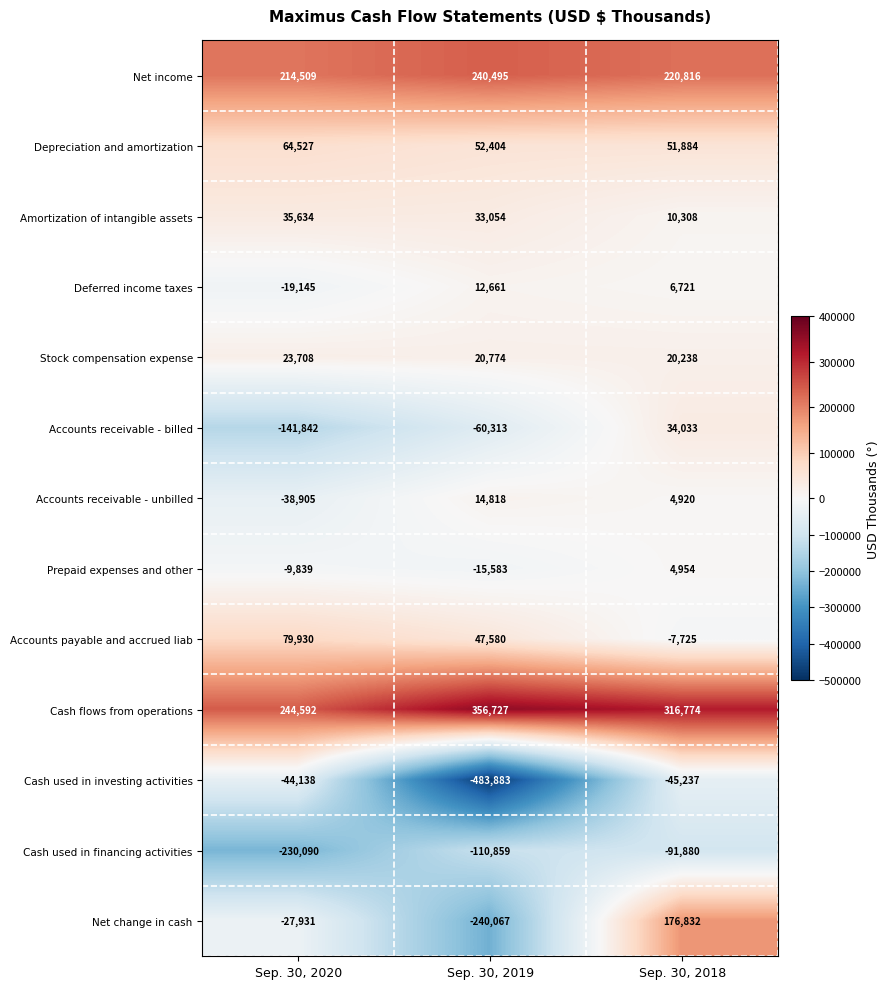

At Sep. 30, 2018, list the series in order from smallest to largest.

Cash used in financing activities, Cash used in investing activities, Accounts payable and accrued liab, Accounts receivable - unbilled, Prepaid expenses and other, Deferred income taxes, Amortization of intangible assets, Stock compensation expense, Accounts receivable - billed, Depreciation and amortization, Net change in cash, Net income, Cash flows from operations